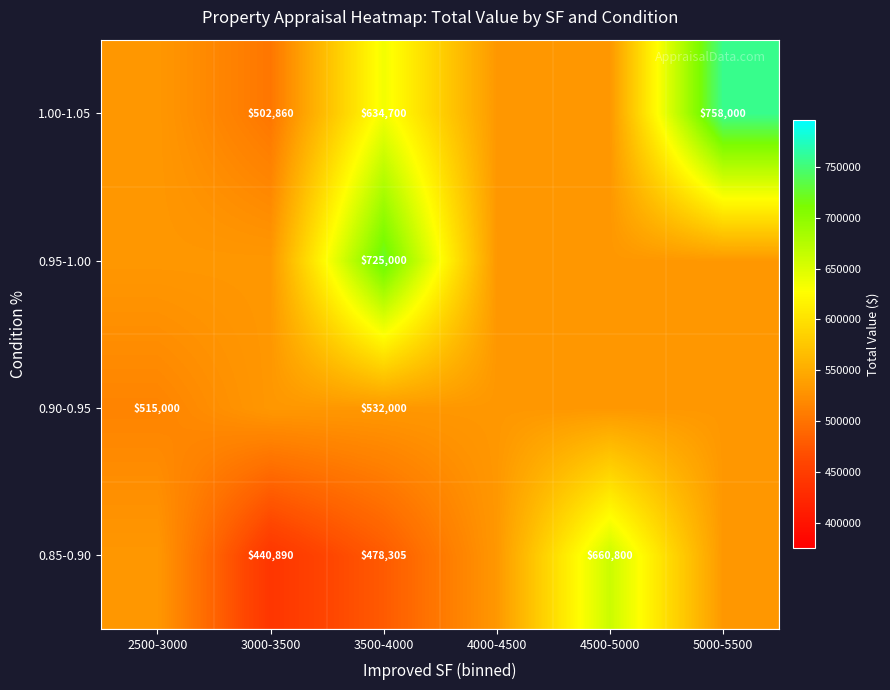

How many series are shown in this chart?

4